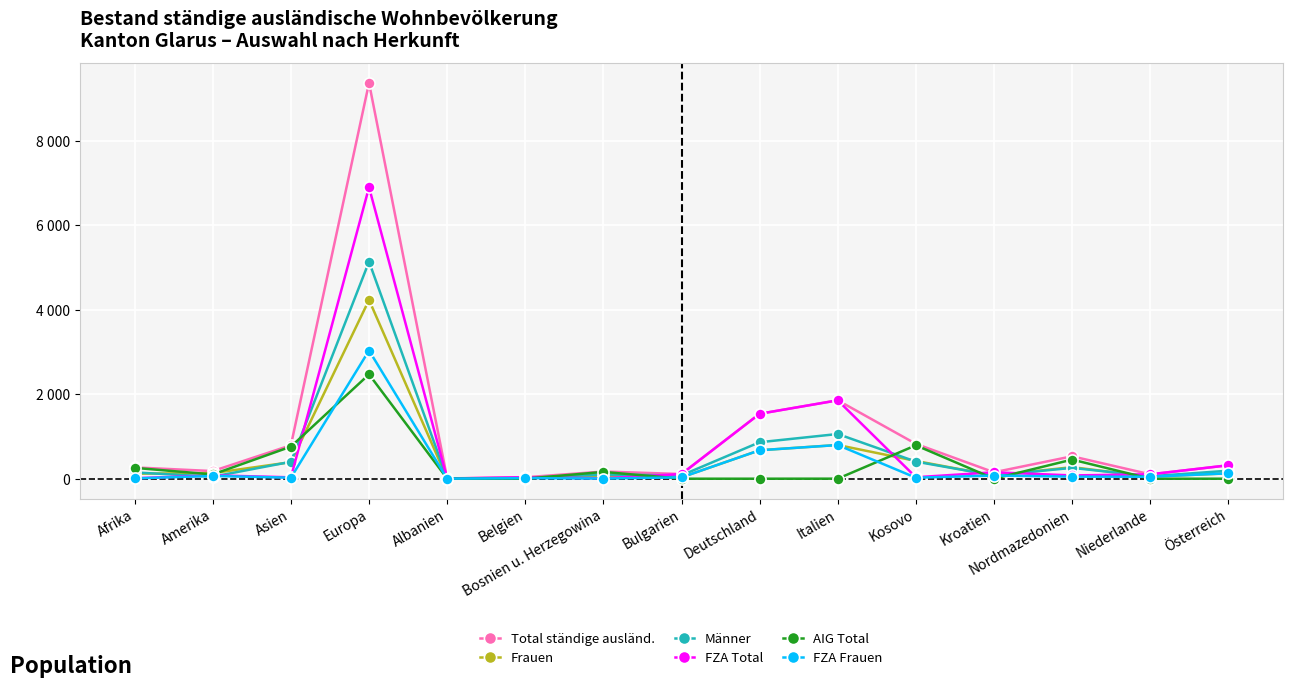

True or false: FZA Total and FZA Frauen intersect in this chart.

False